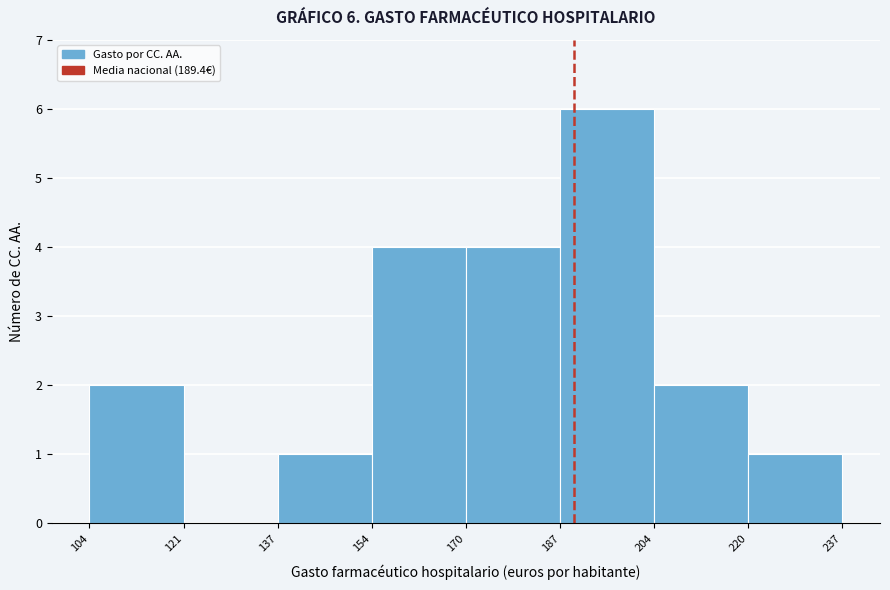

Which range on the x-axis has the tallest bar?

187 to 204